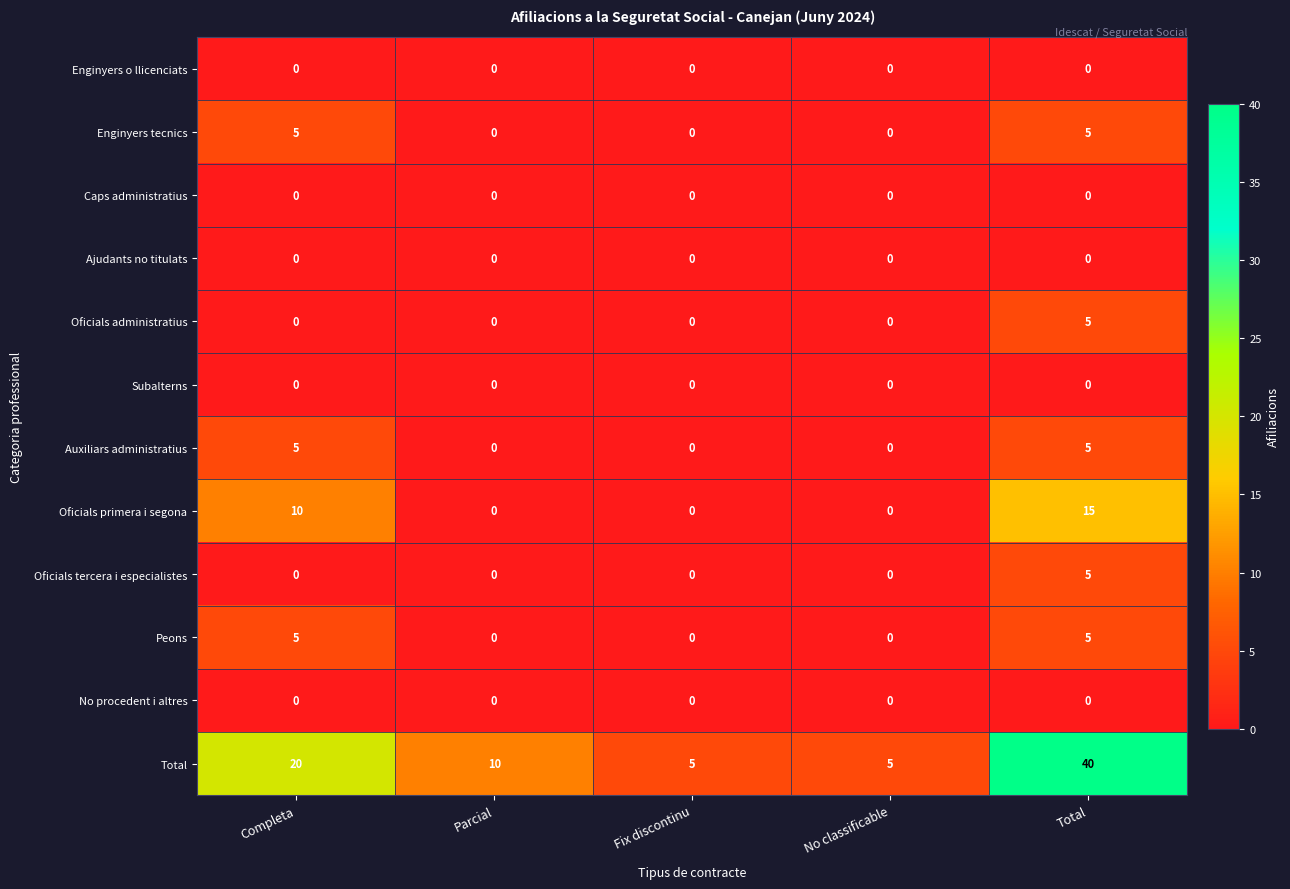

How many Peons values are between 0 and 5?

5